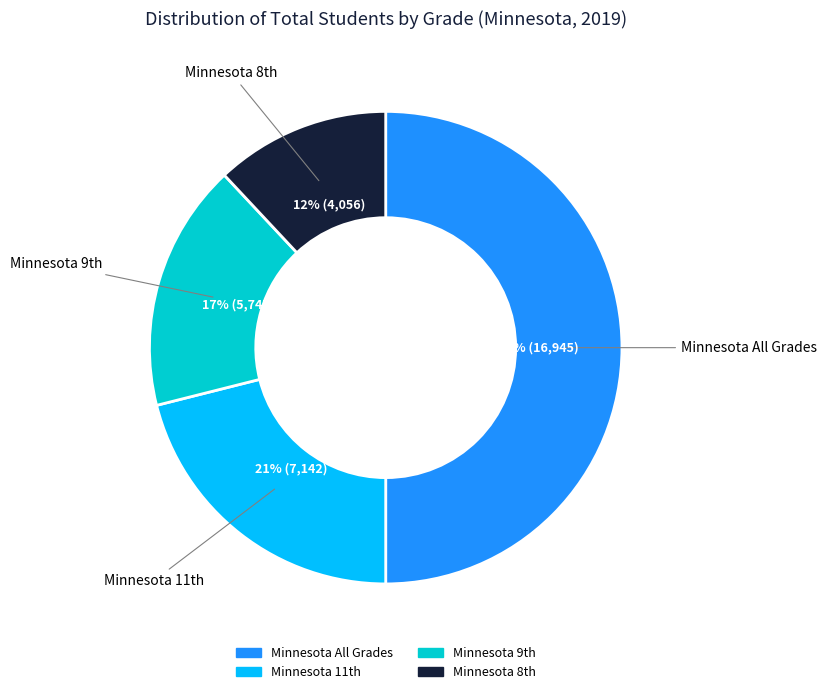

Rank the categories by value from lowest to highest.

Minnesota 8th, Minnesota 9th, Minnesota 11th, Minnesota All Grades